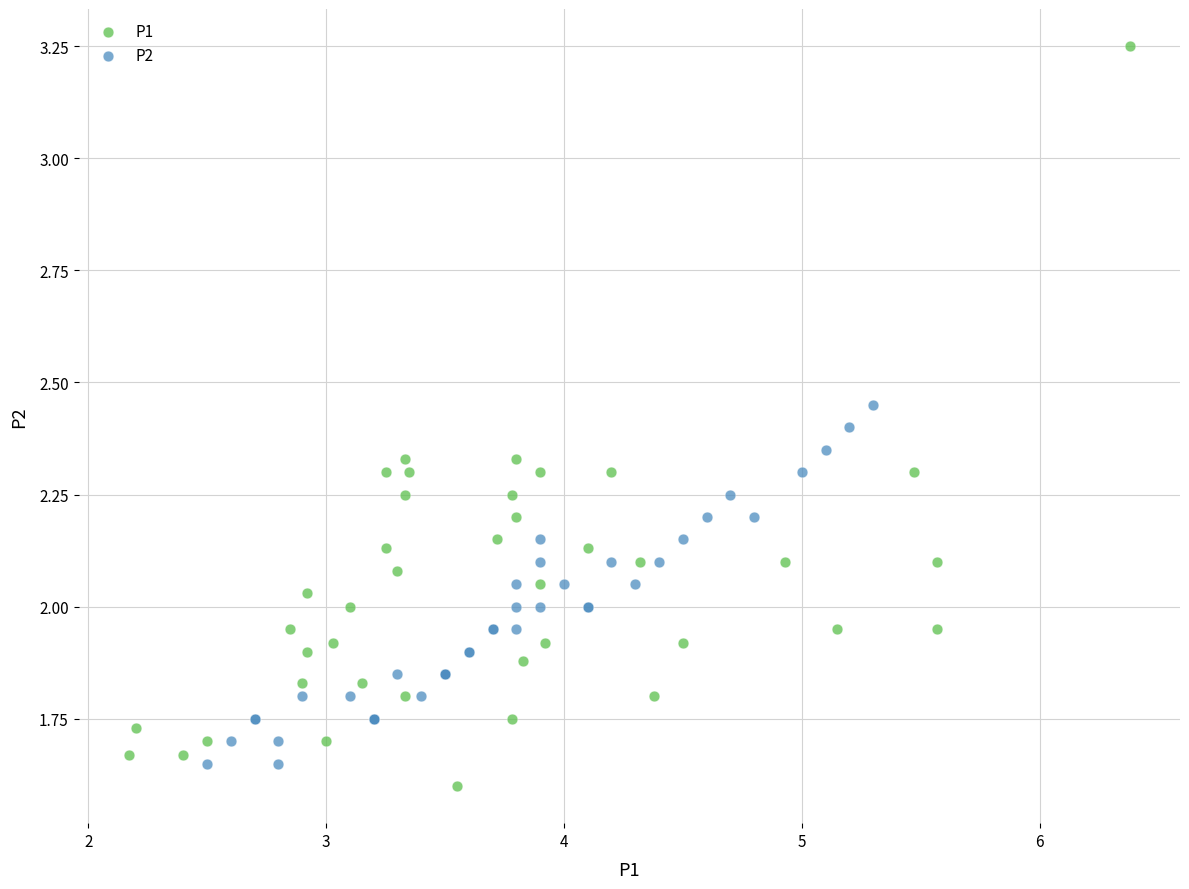

Which series contains the highest Y value?

P1